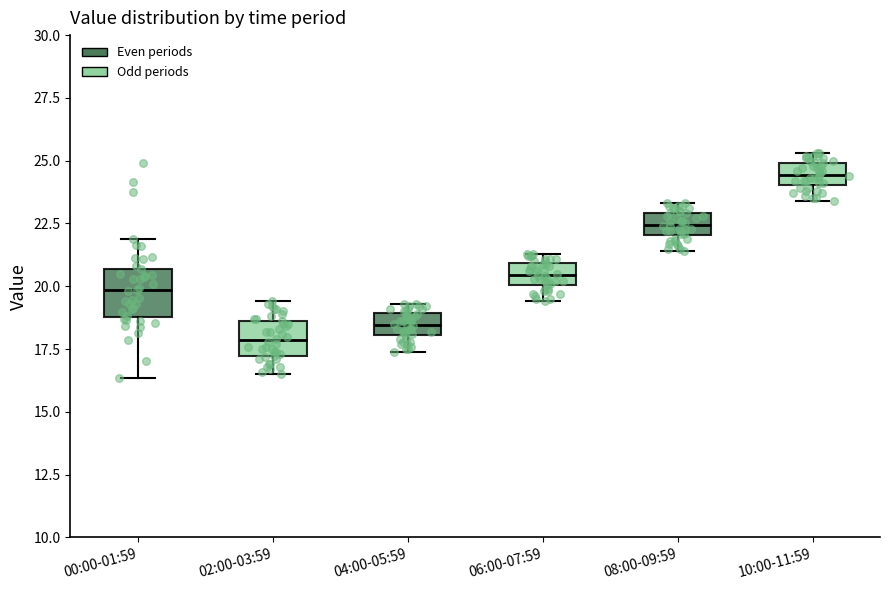

Reading left to right, transcribe this box plot: for each box, give where its median line is, the range the box spans, and where its two whiskers end, as read against the y-axis. The values are not printed on the chart, so give them approximately, as read against the axis.

00:00-01:59: median 20.0, box 19.0 to 20.5, whiskers 16.5 to 22.0
02:00-03:59: median 18.0, box 17.0 to 18.5, whiskers 16.5 to 19.5
04:00-05:59: median 18.5, box 18.0 to 19.0, whiskers 17.5 to 19.5
06:00-07:59: median 20.5, box 20.0 to 21.0, whiskers 19.5 to 21.5
08:00-09:59: median 22.5, box 22.0 to 23.0, whiskers 21.5 to 23.5
10:00-11:59: median 24.5, box 24.0 to 25.0, whiskers 23.5 to 25.5